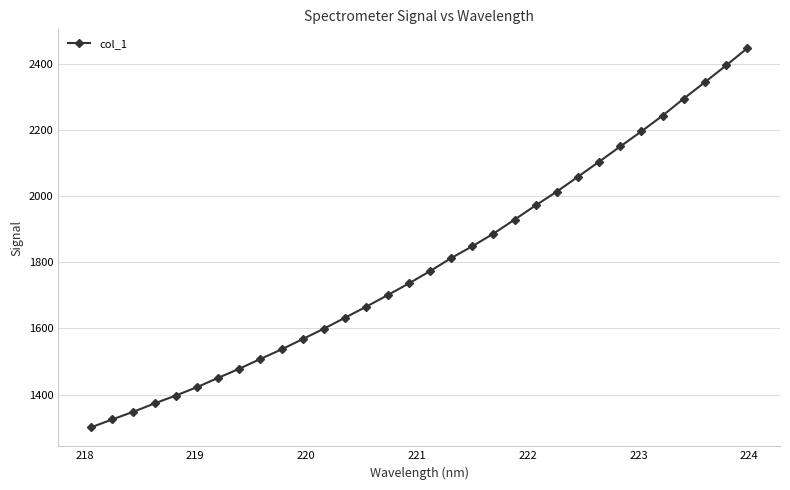

What is the average value?

1796.9